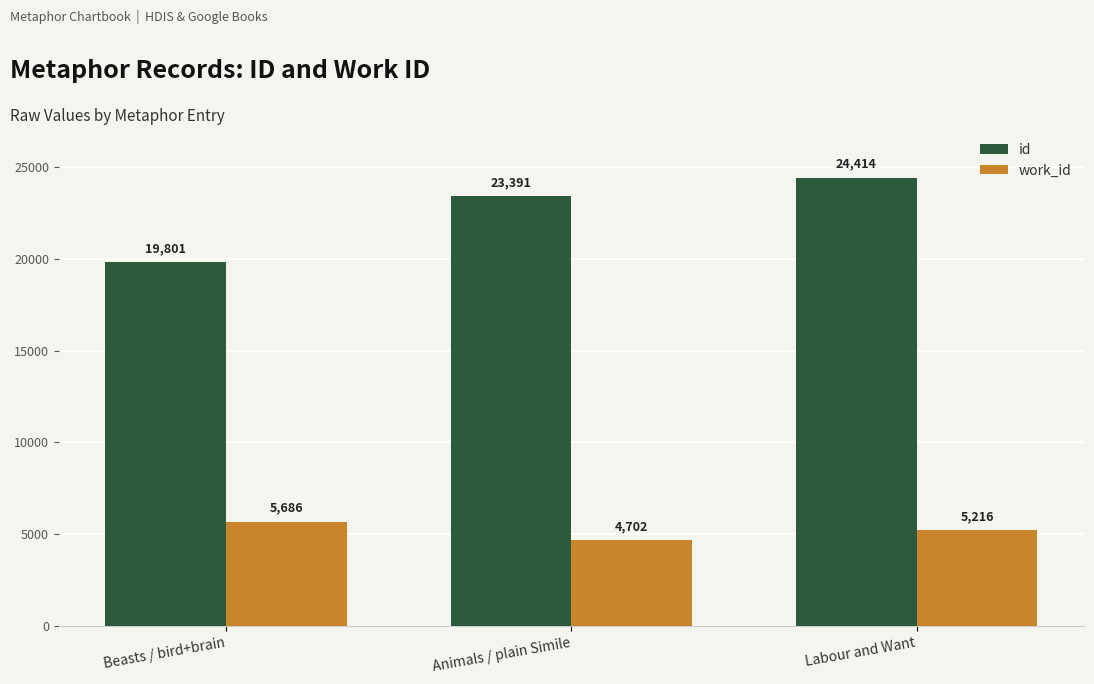

How many categories are shown in the chart?

3